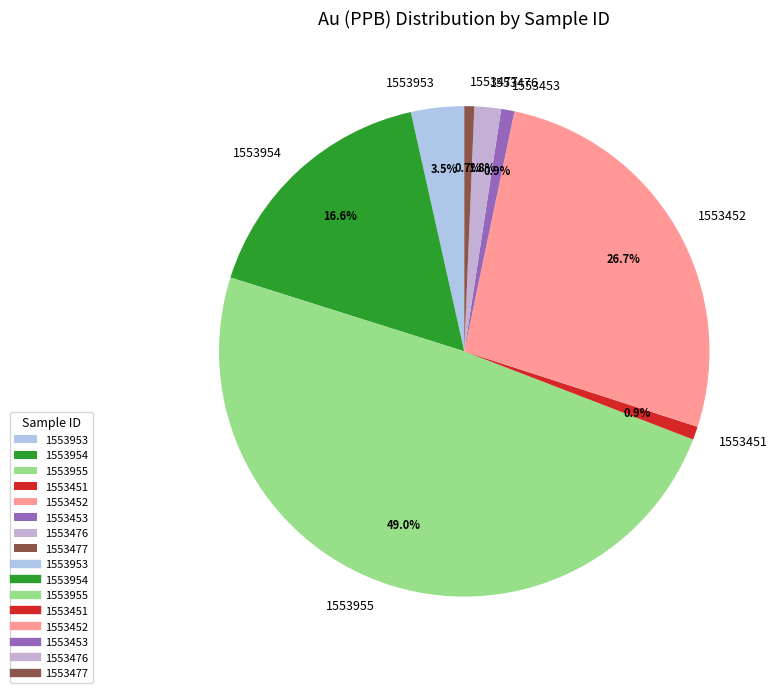

To the nearest percent, what portion does 1553954 represent?

17%